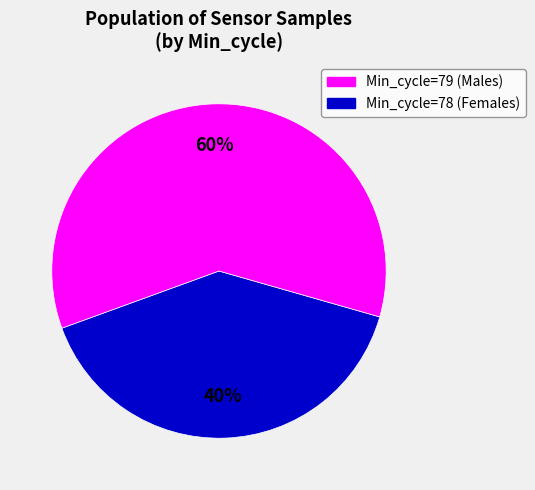

Count the number of slices in the pie.

2